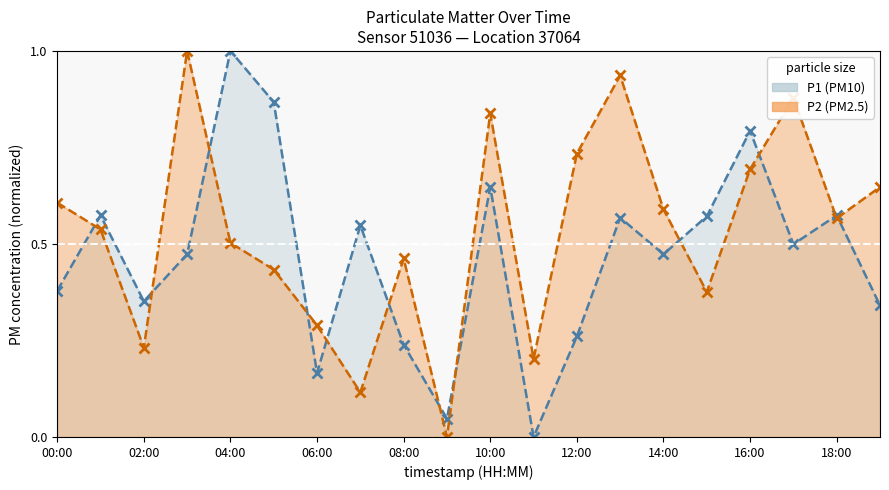

What is the average value of the P1 series?

0.5